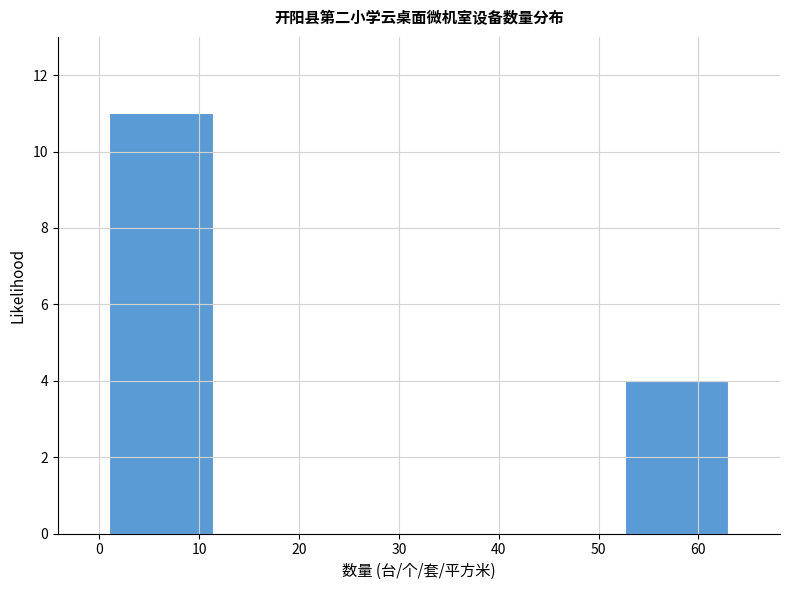

Reading left to right, transcribe this chart: for each bar, give the range it covers on the x-axis and its height. Neither the bar edges nor the heights are printed on the chart, so give them approximately, as read against the axes.

1 to 11: 11
11 to 22: 0
22 to 32: 0
32 to 42: 0
42 to 53: 0
53 to 63: 4